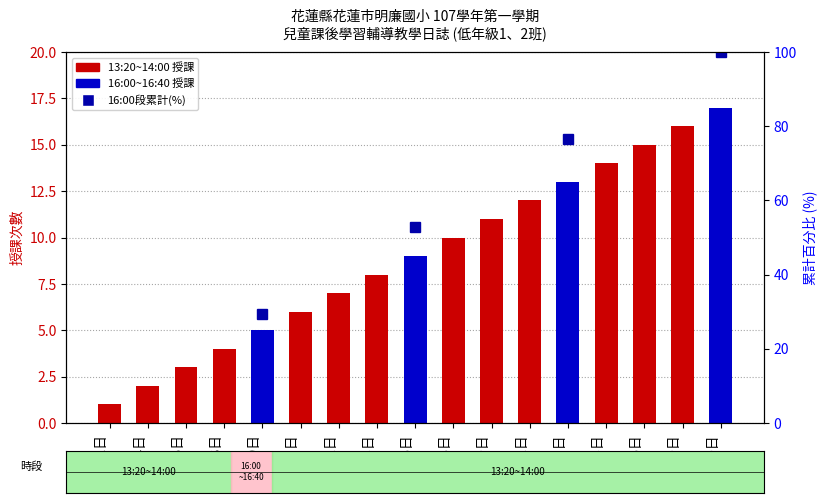

What is the value of the 2nd bar from the left?

2